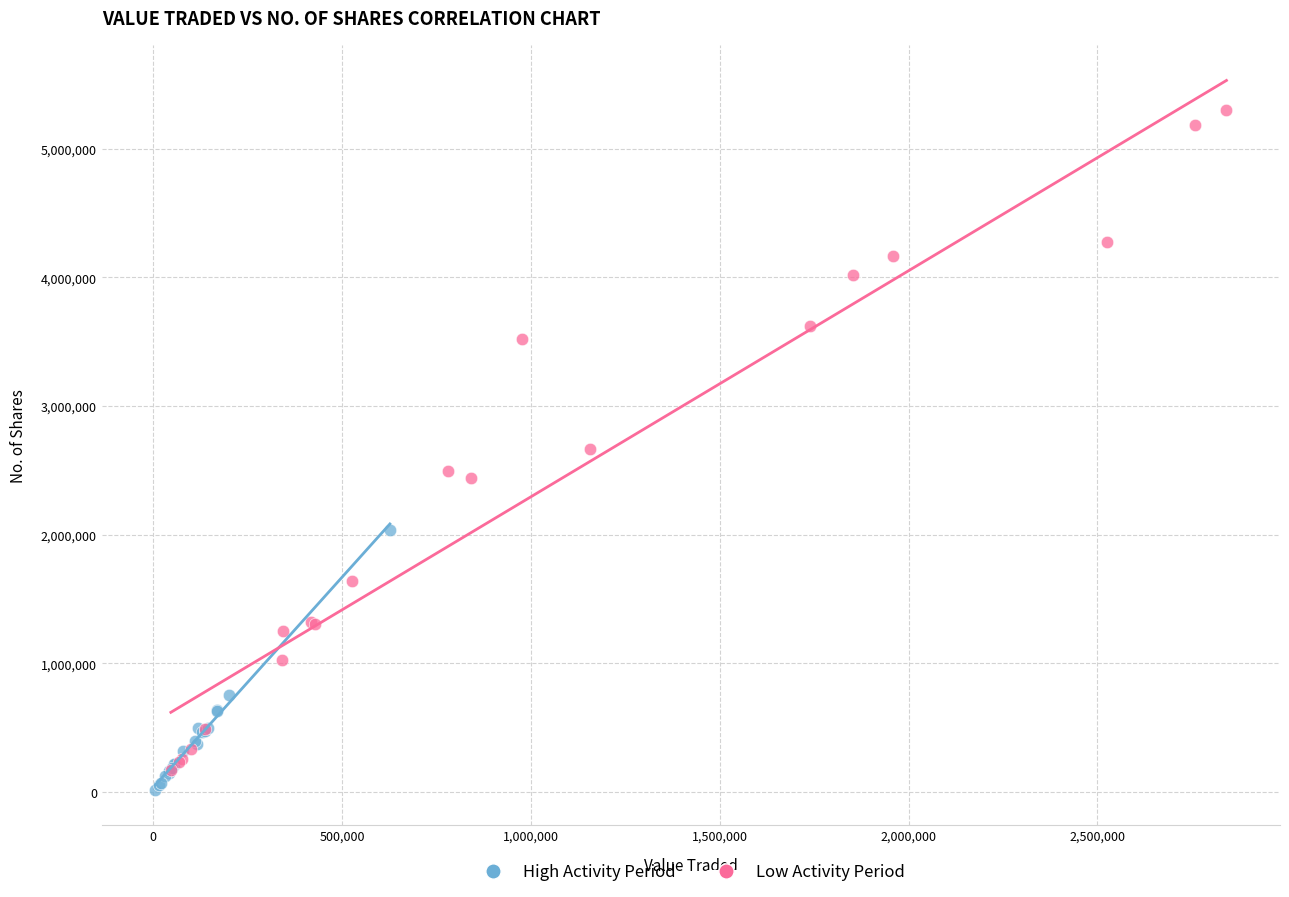

Which series has the widest spread of Y values?

Low Activity Period